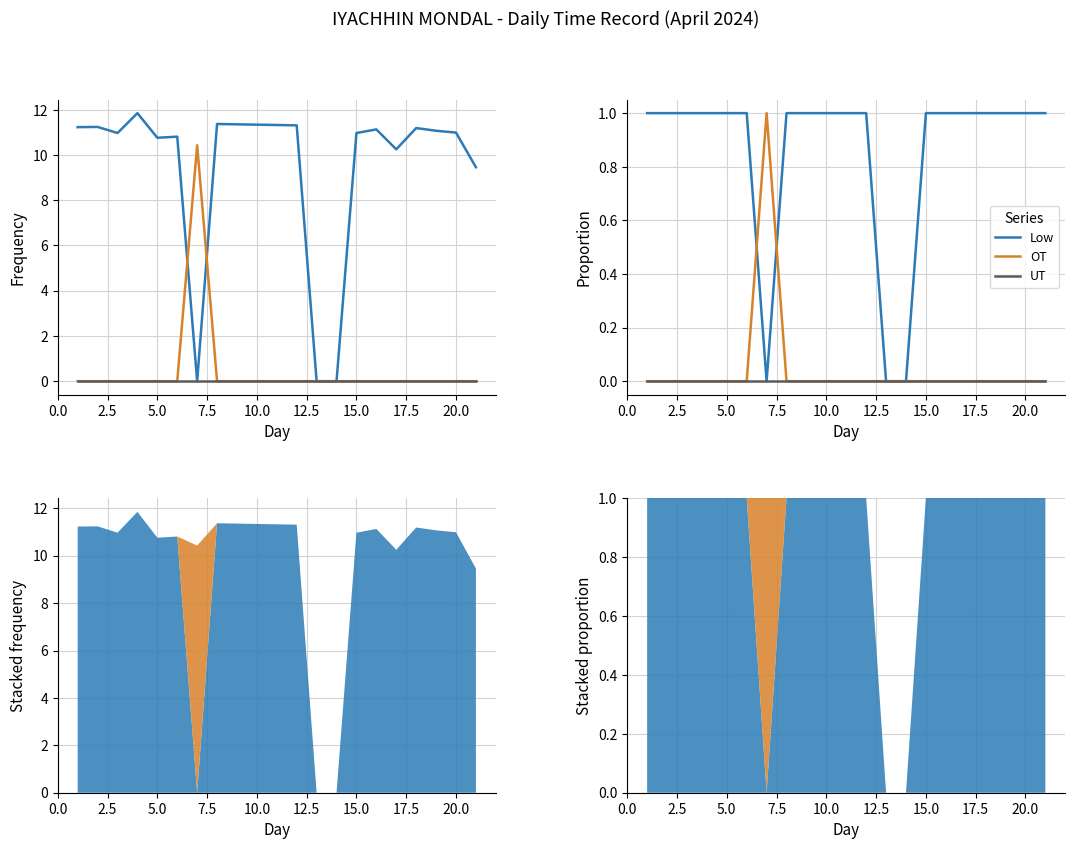

The UT series shows 0 at 12.5. True or false?

True